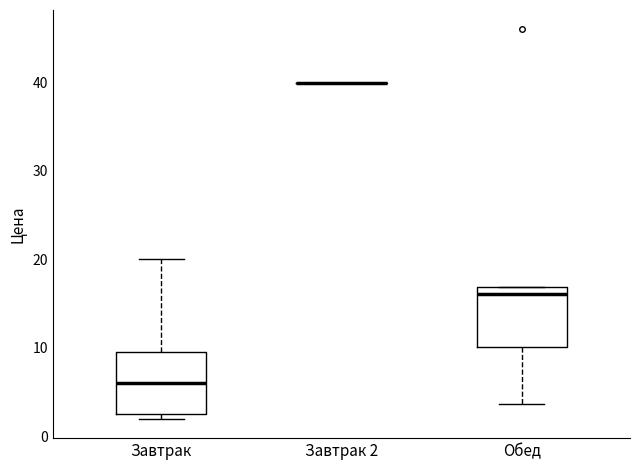

Reading left to right, transcribe this box plot: for each box, give where its median line is, the range the box spans, and where its two whiskers end, as read against the y-axis. The values are not printed on the chart, so give them approximately, as read against the axis.

Завтрак: median 6, box 3 to 10, whiskers 2 to 20
Завтрак 2: box collapsed to a line at 40, whiskers 40 to 40
Обед: median 16, box 10 to 17, whiskers 4 to 17